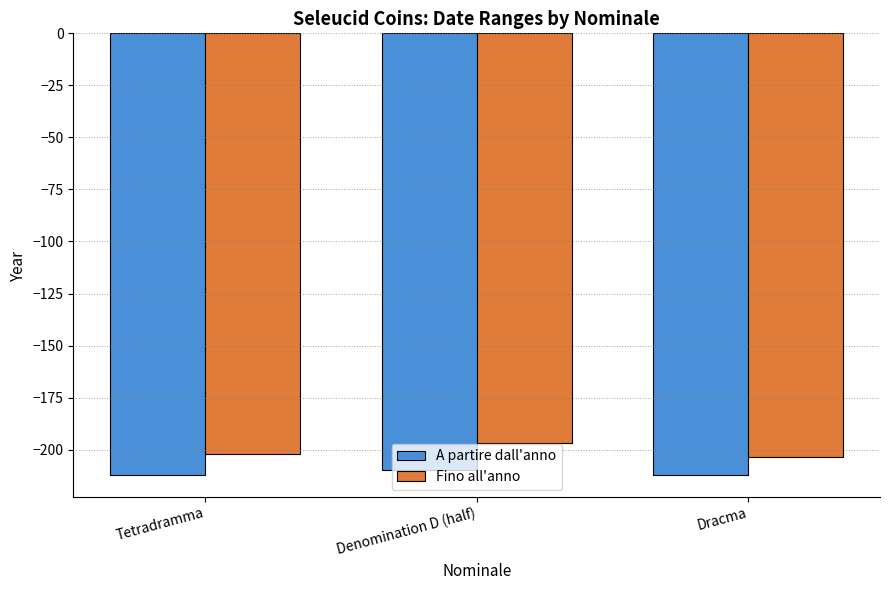

What is the value of the A partire dall'anno bar at the 1st from the left?

-212.0